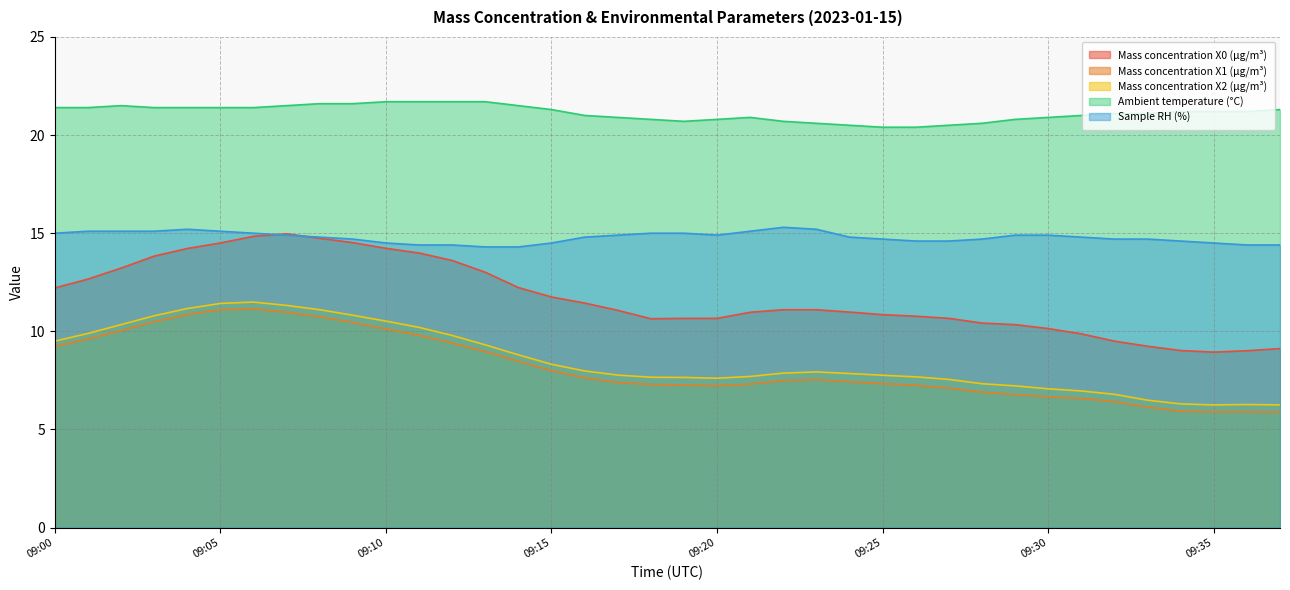

Which has a higher value, 09:04 or 09:37?

09:04